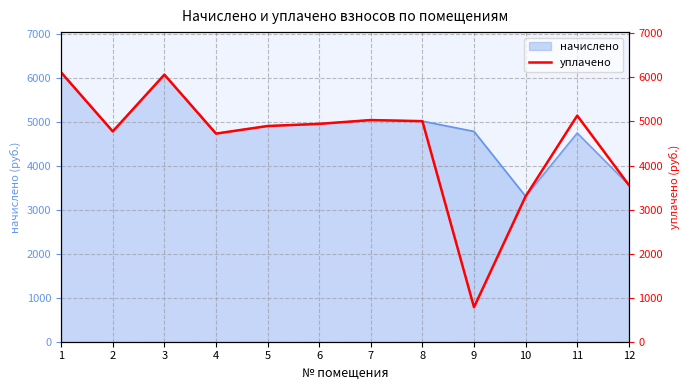

At which category does the data reach its first local peak?

3